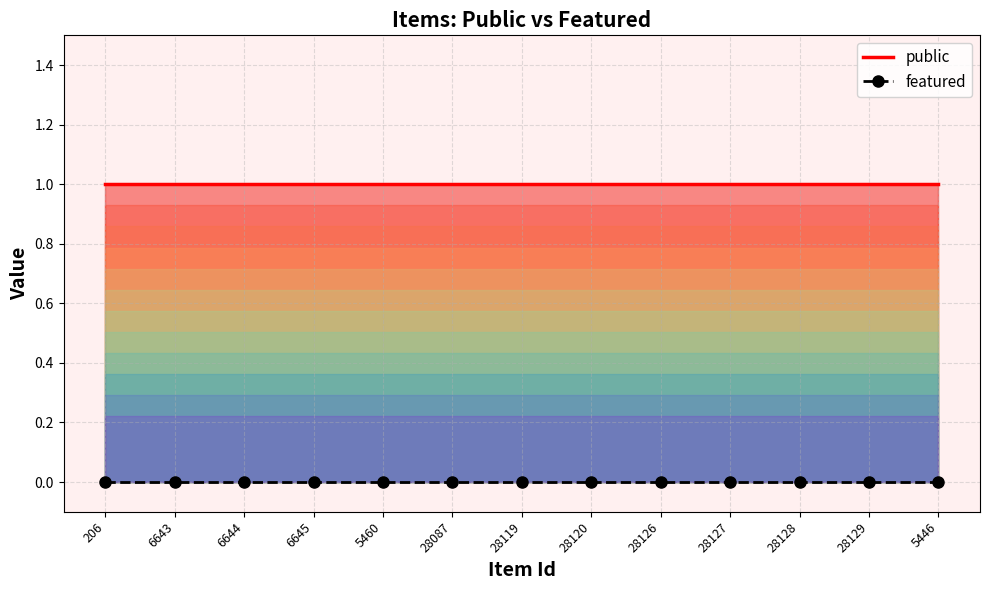

Which has a higher value, 28087 or 28126?

28087